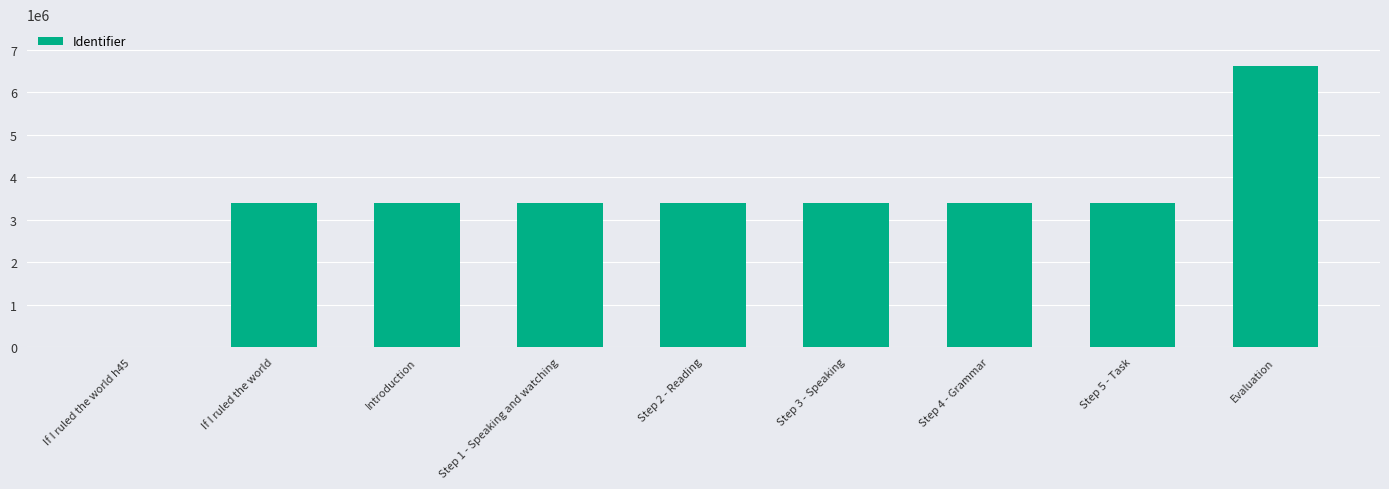

Between Step 1 - Speaking and watching and If I ruled the world h45, which is larger?

Step 1 - Speaking and watching